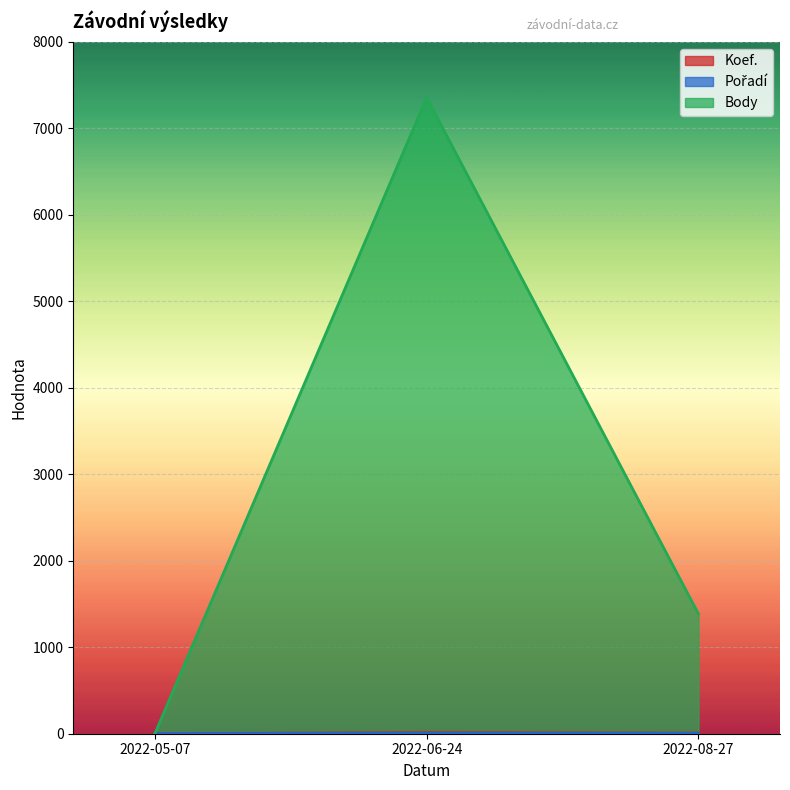

What is the label of the 2nd point from the right?

2022-06-24